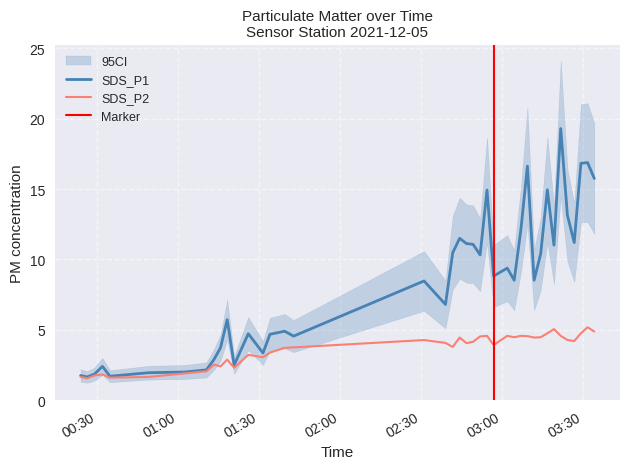

At which label does SDS_P1 first exceed 8?

2021/12/05 02:31:09